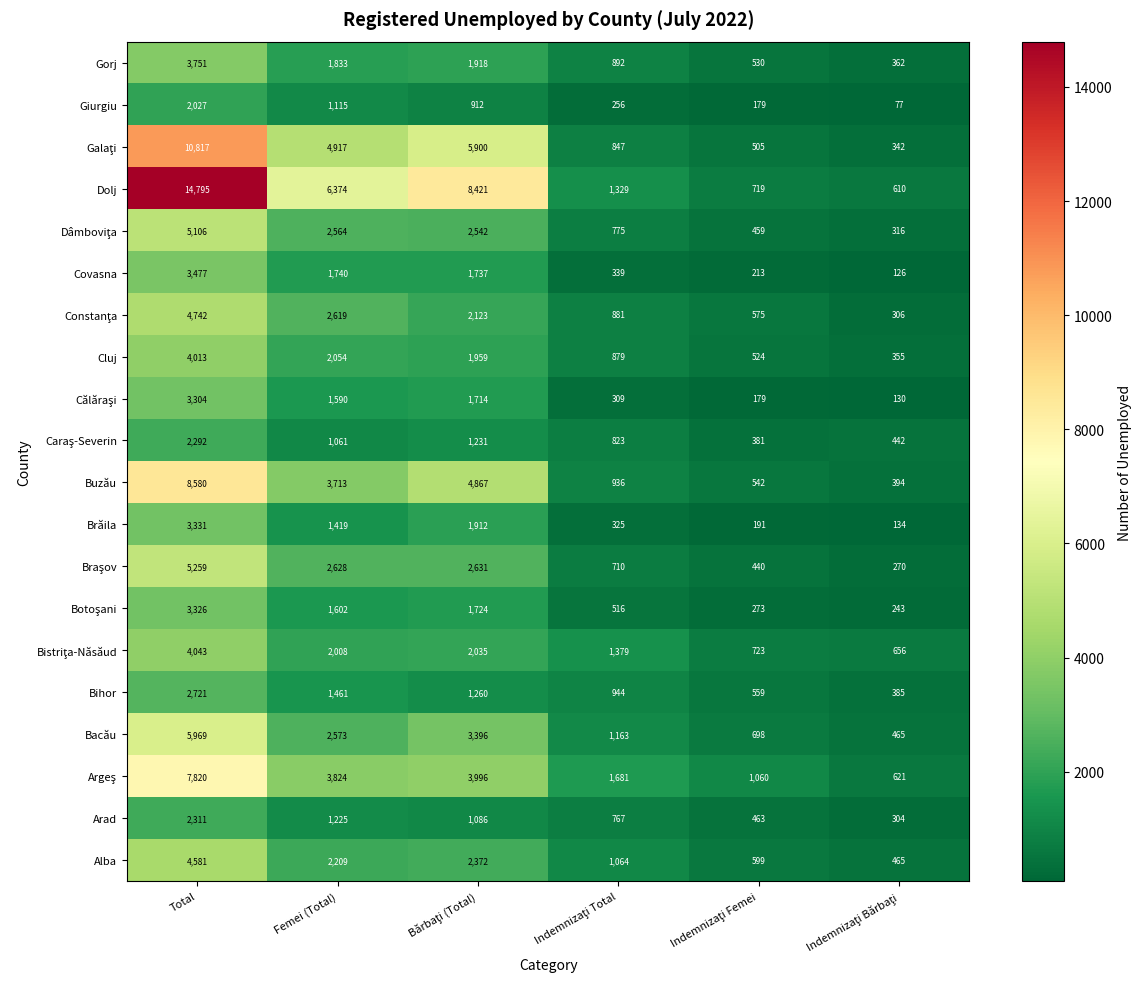

Which category has the highest value across all series?

Total